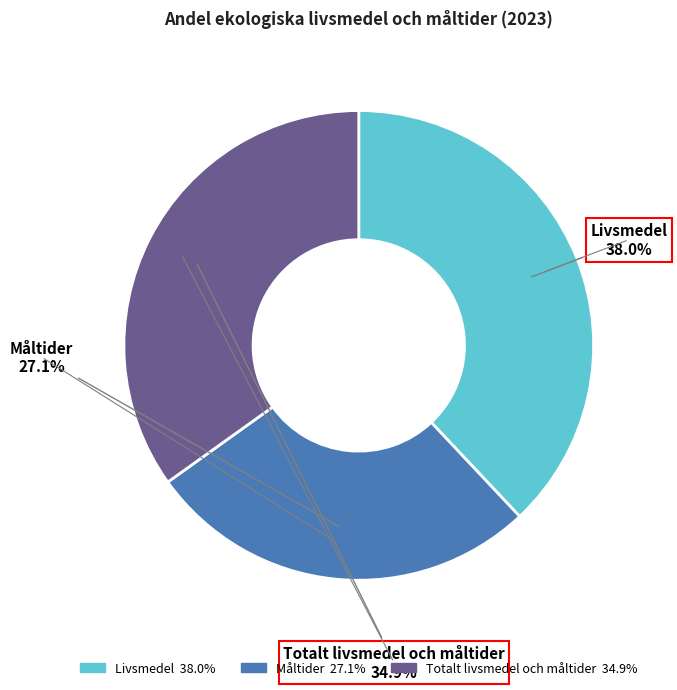

To the nearest percent, what is the average slice percentage?

33%